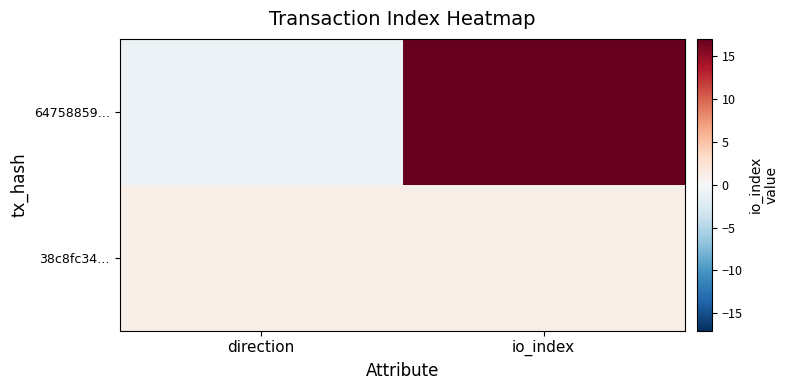

Reading left to right, transcribe all the data shown in this chart.

64758859…: direction=-1	io_index=17
38c8fc34…: direction=1	io_index=1